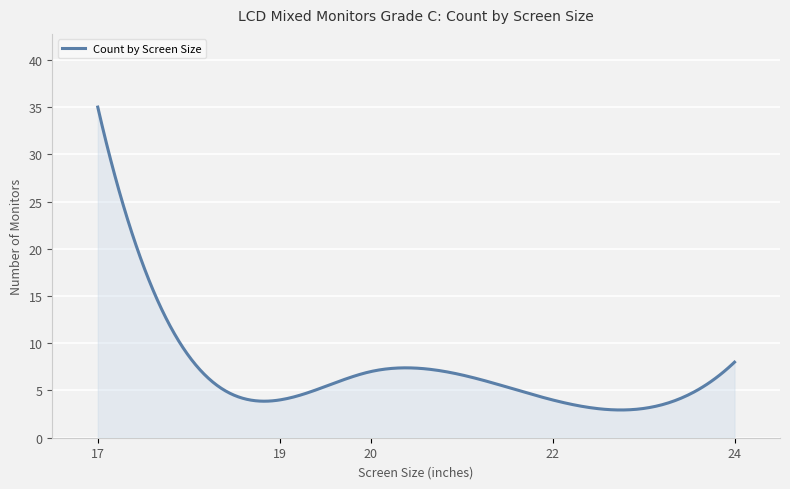

What is the smallest value displayed?

2.9